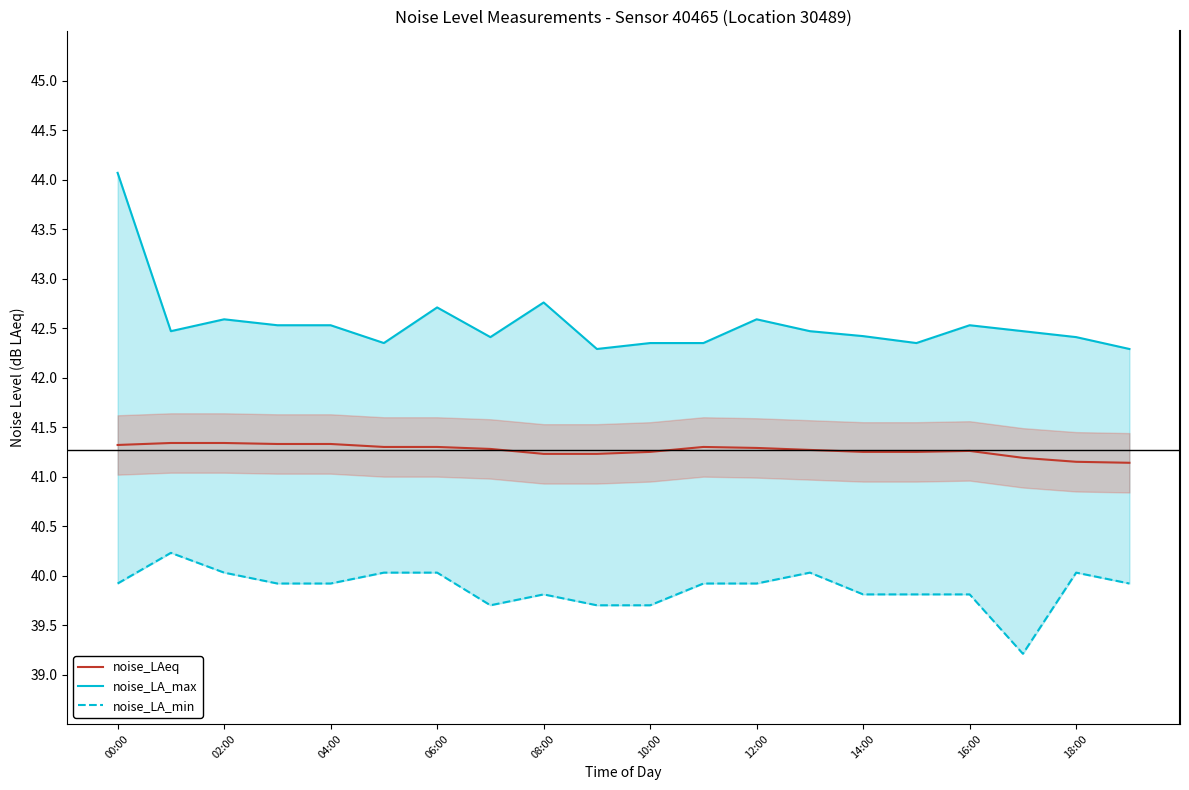

What is the minimum value for noise_LAeq?

41.1